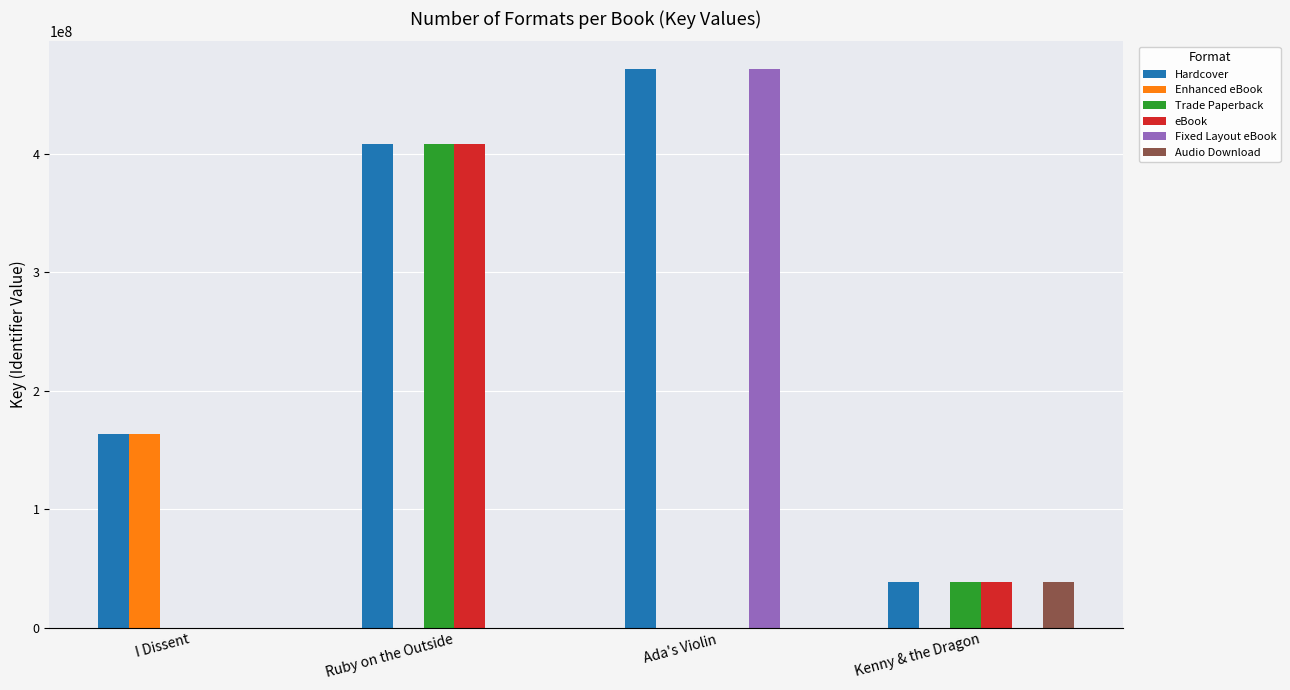

Which series has the largest range (max minus min)?

Fixed Layout eBook